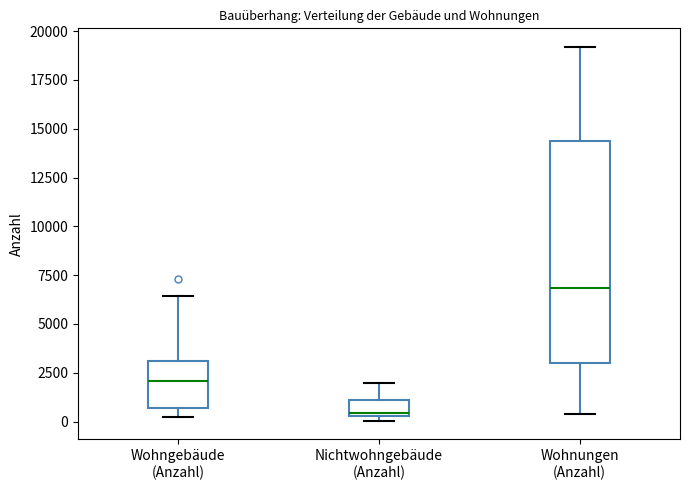

Where does the upper whisker of the box for Nichtwohngebäude (Anzahl) end on the y-axis? The values are not printed on the chart, so give them approximately, as read against the axis.

2000